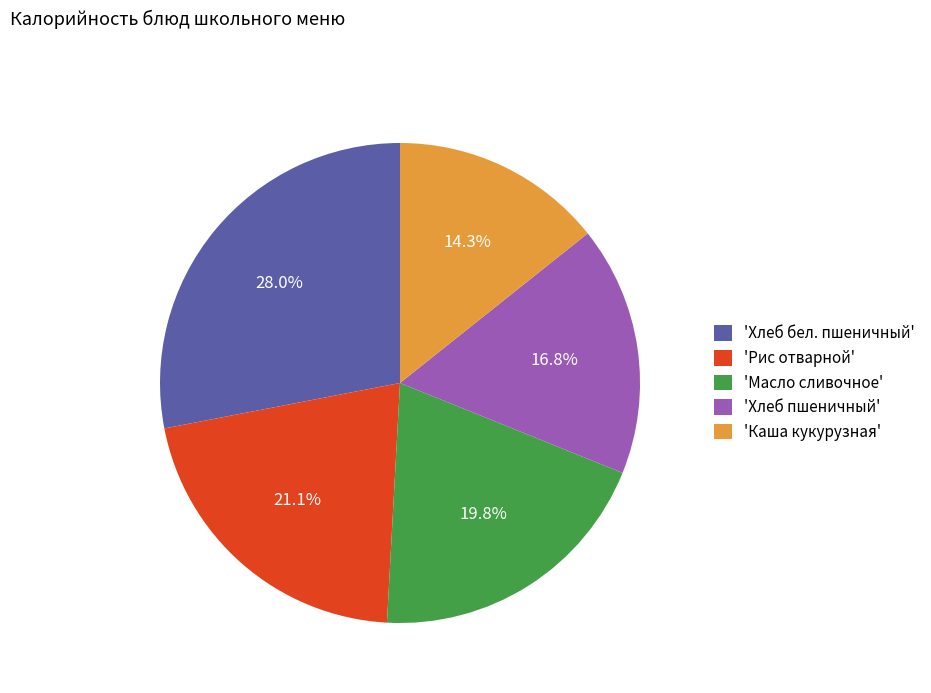

What is the largest slice in the pie chart?

'Хлеб бел. пшеничный'